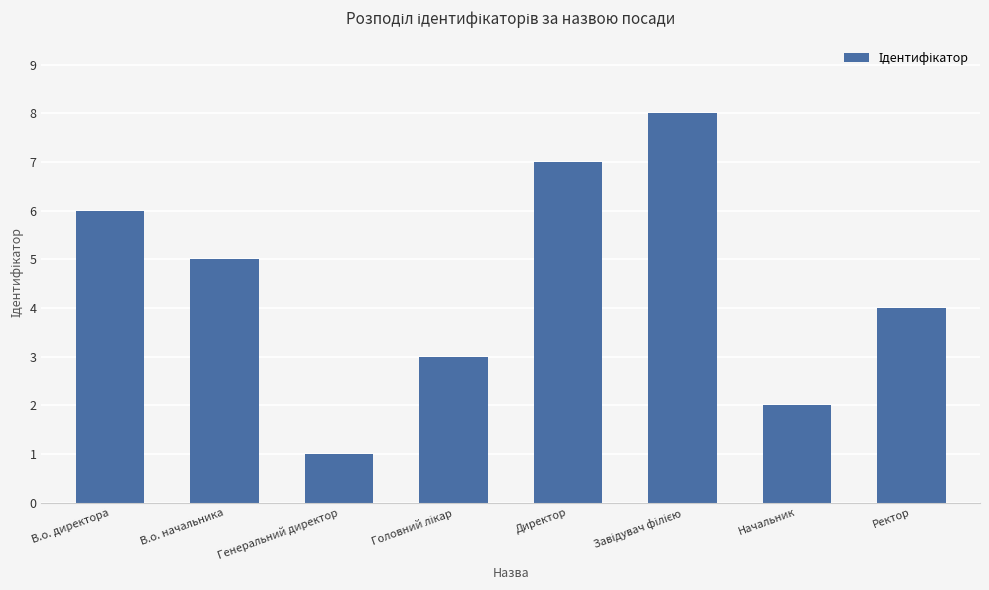

Reading left to right, what are all the values shown in this chart?

6	5	1	3	7	8	2	4